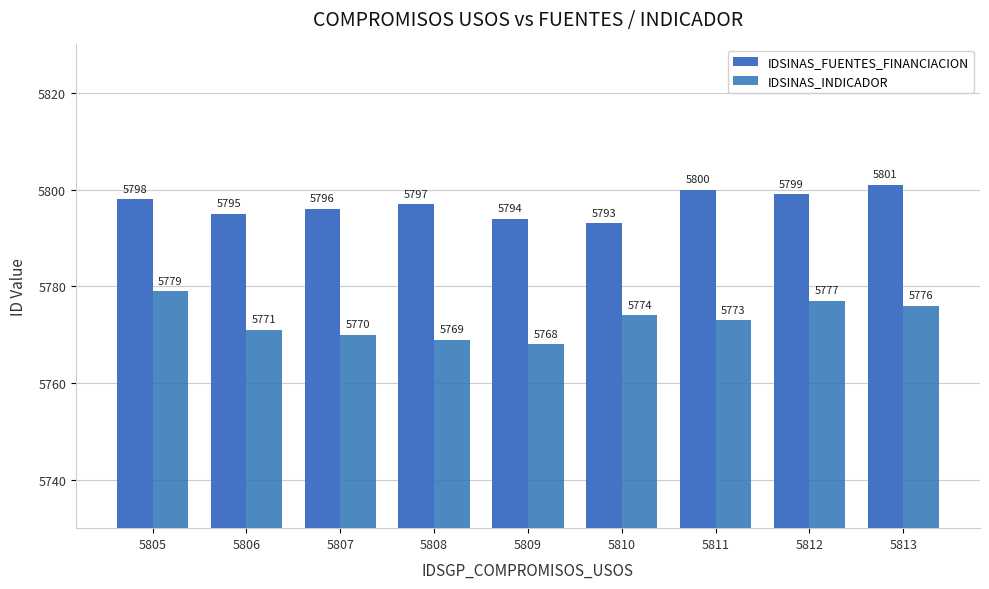

How many bars are there in each group?

2